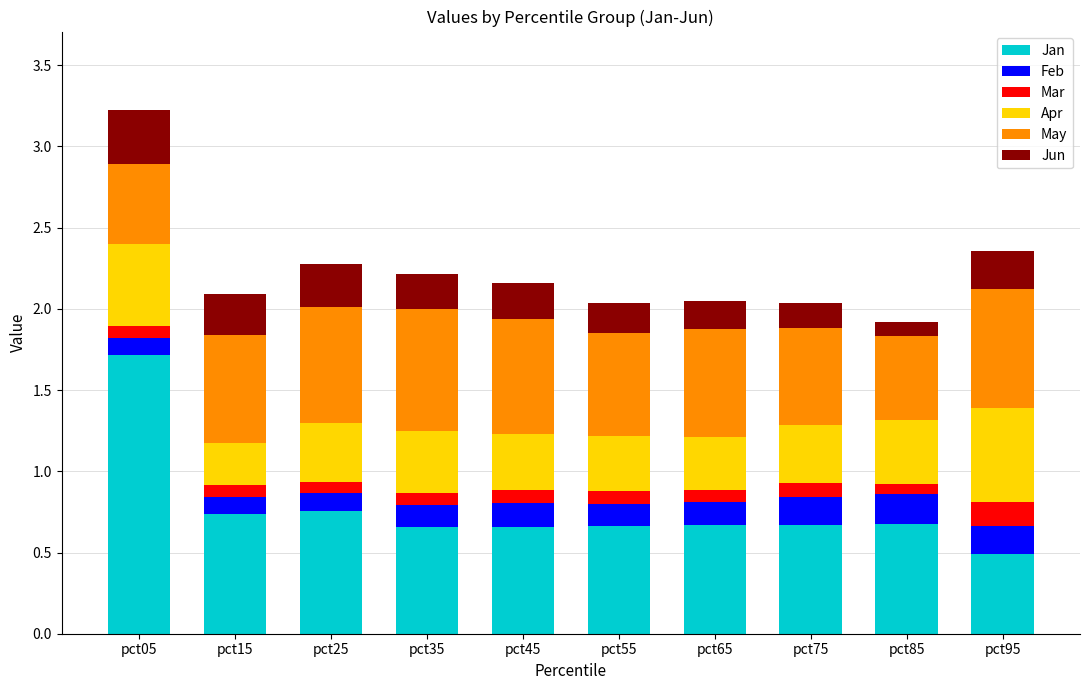

How many Jan values are between 0 and 1?

9